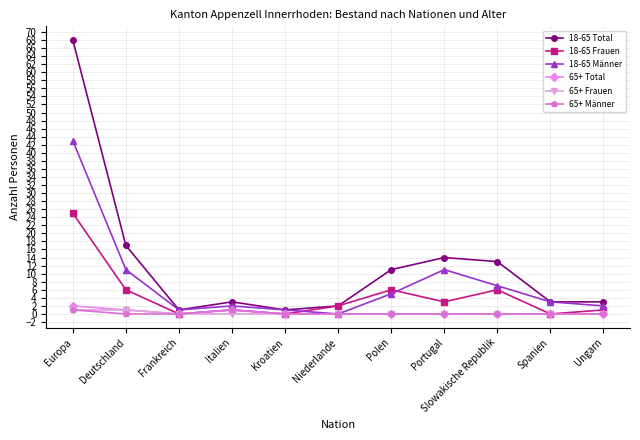

What is the label of the 2nd point from the left?

Deutschland